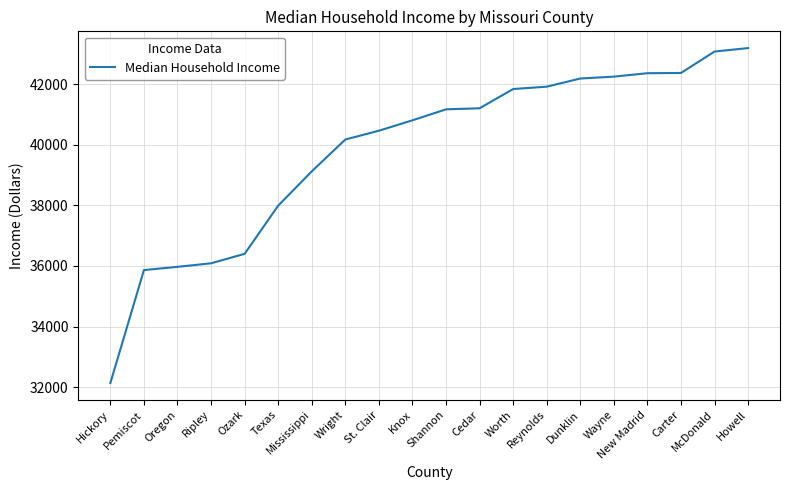

Which has a higher value, Ozark or Ripley?

Ozark